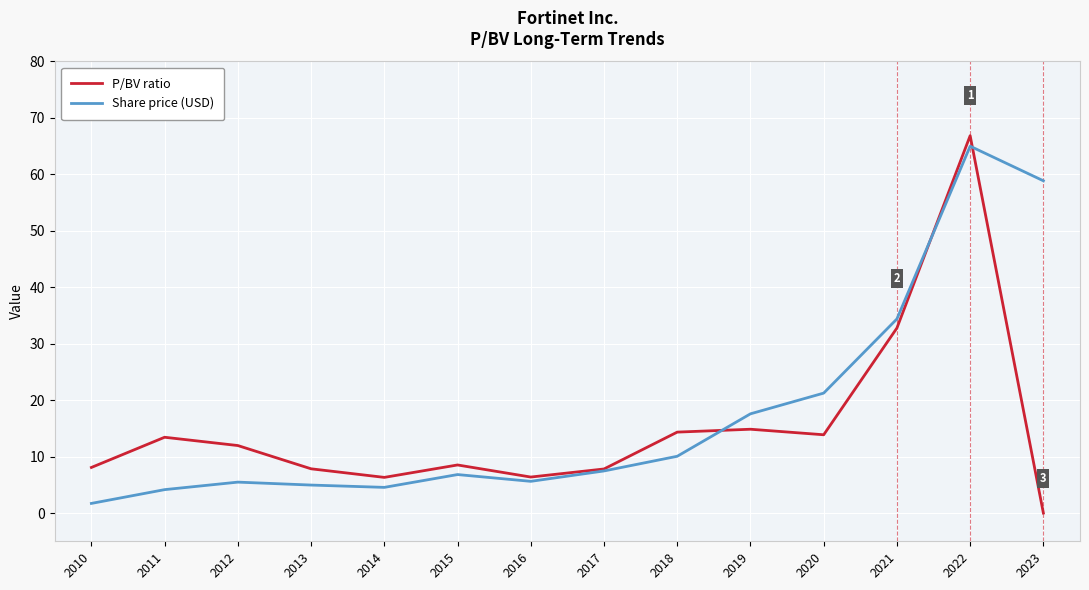

The value of P/BV ratio at 2020 is 23.2. True or false?

False